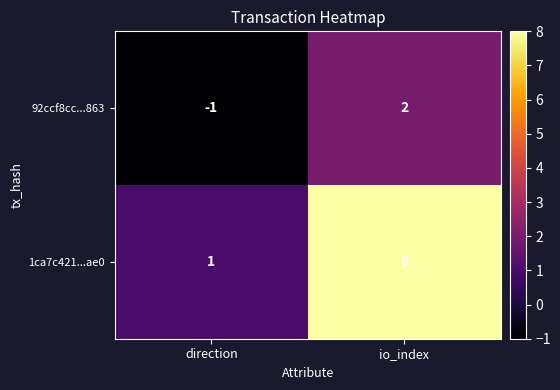

At which category does the chart reach its minimum across all series?

direction